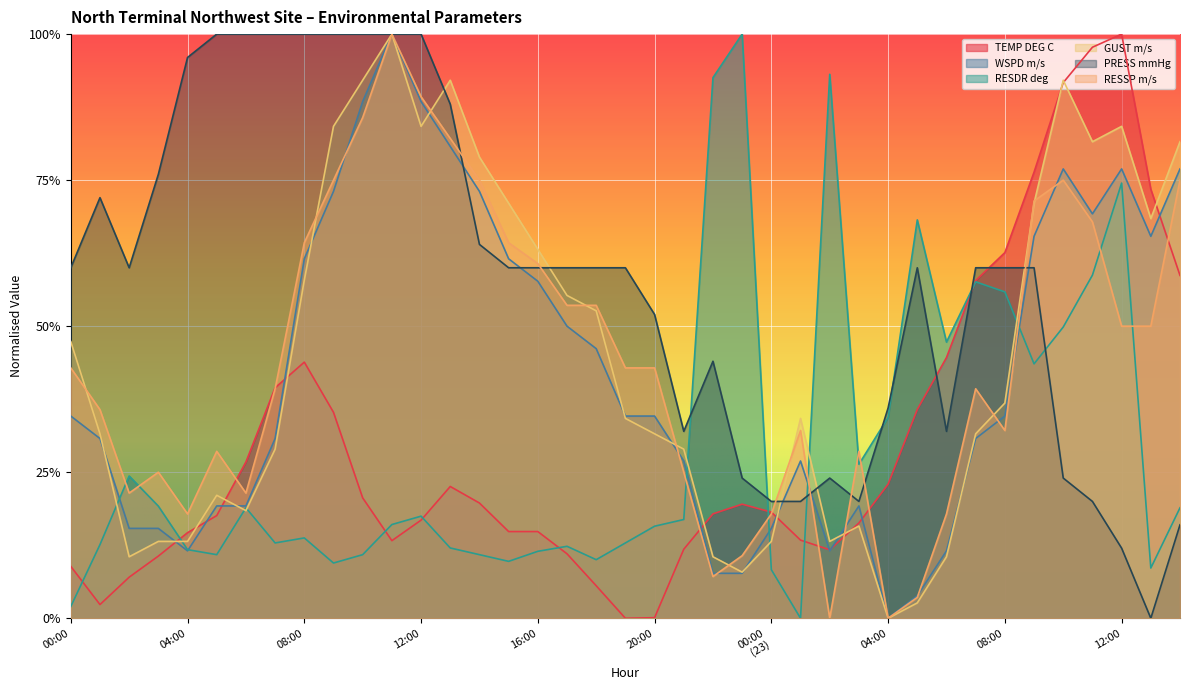

How many times do RESDR deg and WSPD m/s cross each other?

6